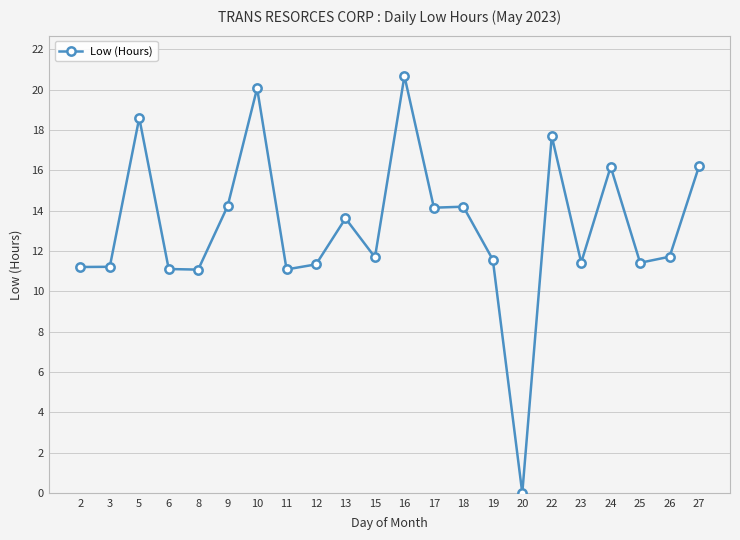

What is the value of the 10th point from the left?

13.6